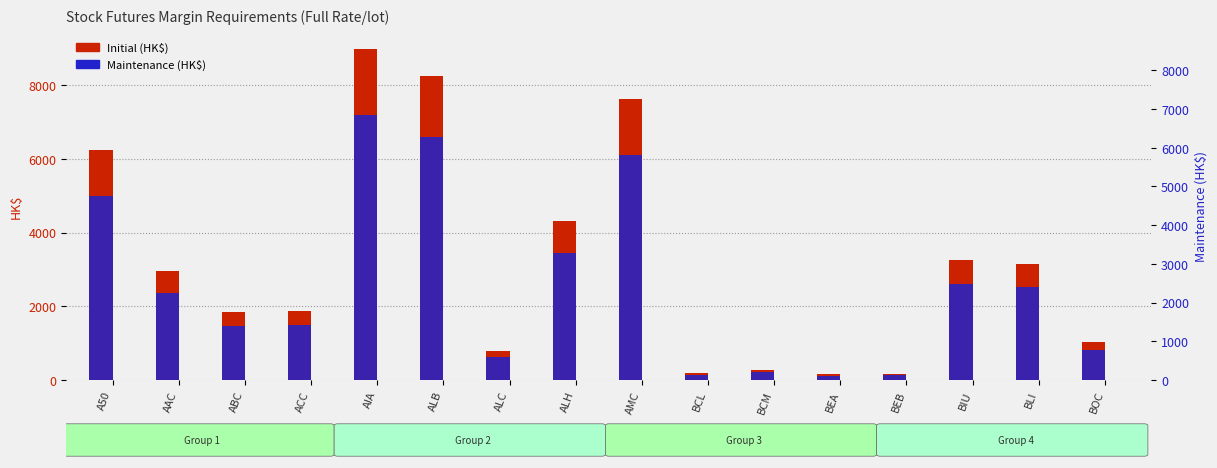

Reading right to left, extract all data points from this chart.

Initial (HK$): 1033	3152	3245	160	152	283	179	7634	4322	783	8246	8990	1875	1835	2952	6237
Maintenance (HK$): 826	2521	2596	128	121	226	143	6107	3457	626	6596	7192	1500	1468	2361	4989